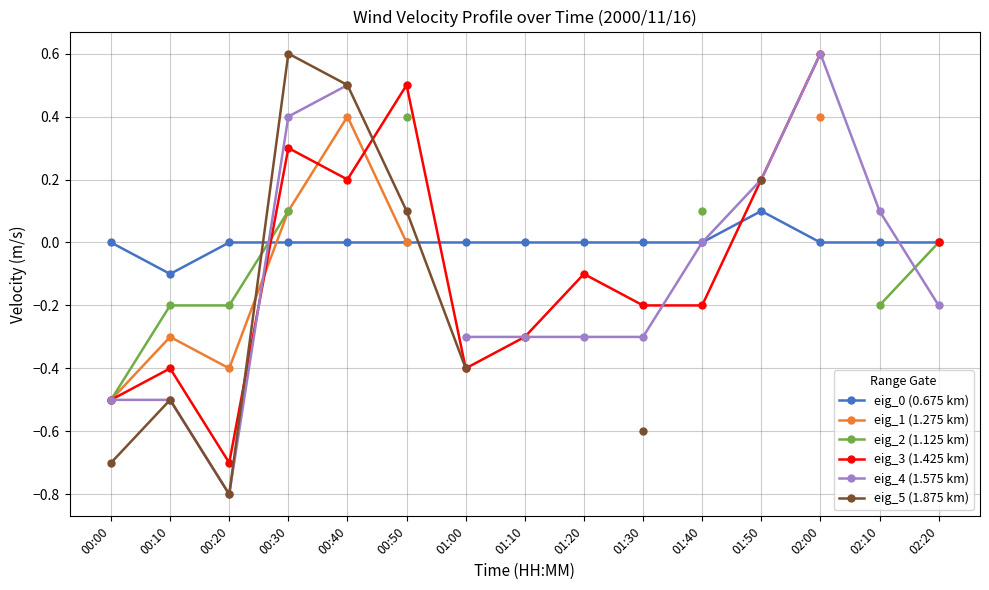

Where is the first local minimum for eig_1 (1.275 km)?

00:20